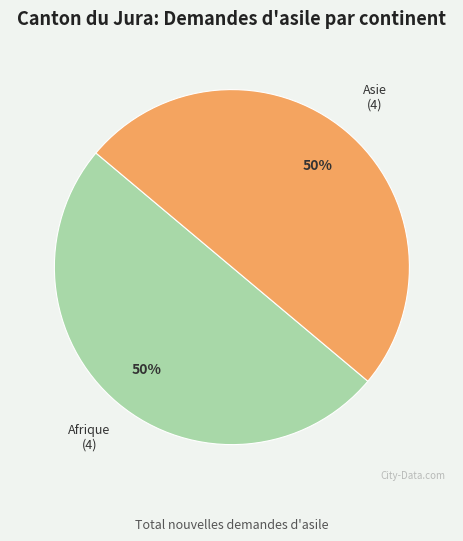

Do Asie and Afrique together represent more than half of the pie?

Yes